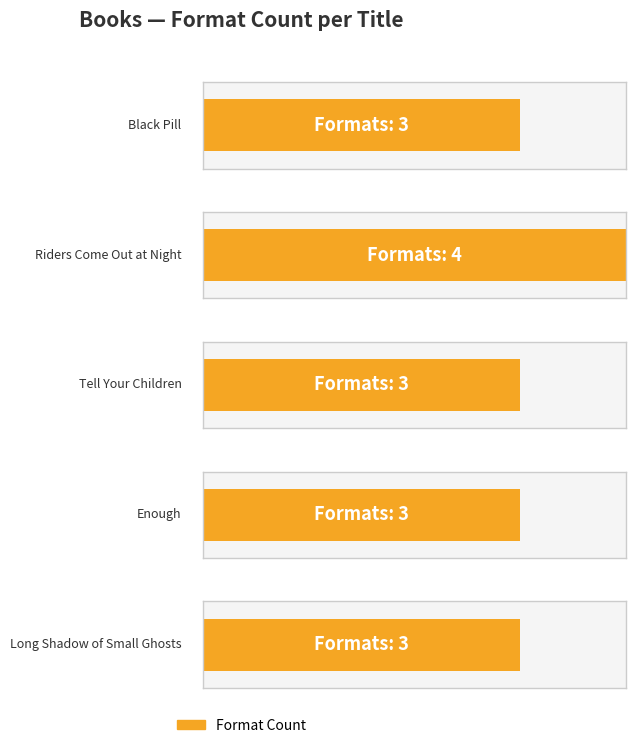

What position from the right is Black Pill?

5